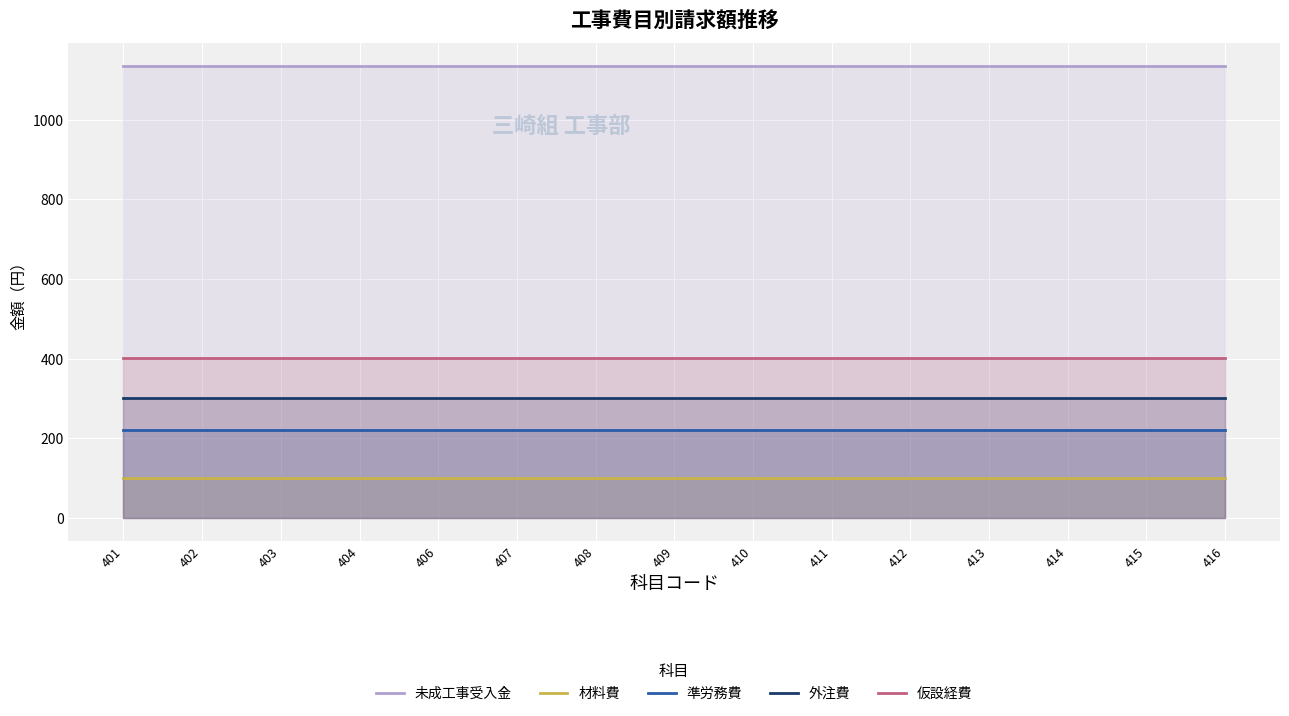

Reading right to left, transcribe all the data shown in this chart.

未成工事受入金: 416=1135	415=1135	414=1135	413=1135	412=1135	411=1135	410=1135	409=1135	408=1135	407=1135	406=1135	404=1135	403=1135	402=1135	401=1135
材料費: 416=100	415=100	414=100	413=100	412=100	411=100	410=100	409=100	408=100	407=100	406=100	404=100	403=100	402=100	401=100
準労務費: 416=220	415=220	414=220	413=220	412=220	411=220	410=220	409=220	408=220	407=220	406=220	404=220	403=220	402=220	401=220
外注費: 416=300	415=300	414=300	413=300	412=300	411=300	410=300	409=300	408=300	407=300	406=300	404=300	403=300	402=300	401=300
仮設経費: 416=401	415=401	414=401	413=401	412=401	411=401	410=401	409=401	408=401	407=401	406=401	404=401	403=401	402=401	401=401